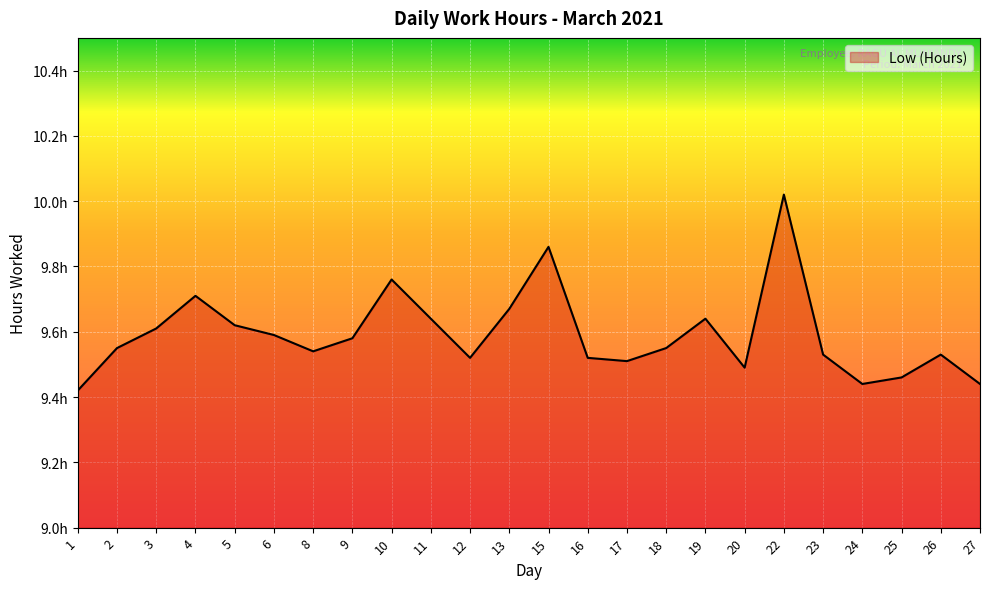

Reading left to right, transcribe all the data shown in this chart.

9.4	9.6	9.6	9.7	9.6	9.6	9.5	9.6	9.8	9.6	9.5	9.7	9.9	9.5	9.5	9.6	9.6	9.5	10.0	9.5	9.4	9.5	9.5	9.4